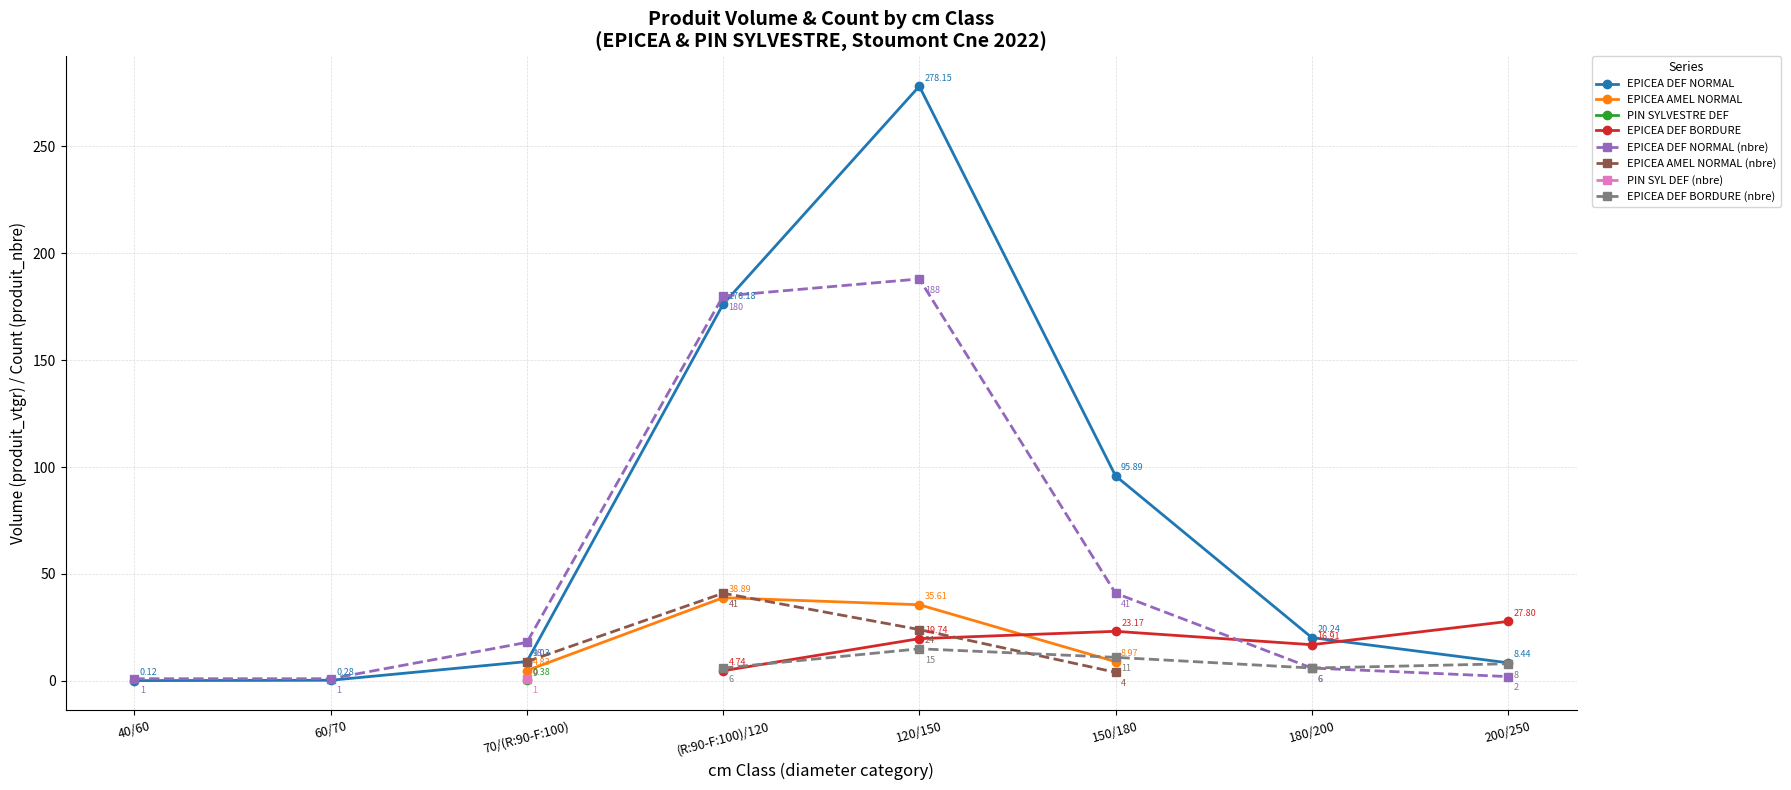

At which label is produit_nbre closest to 94?

150/180